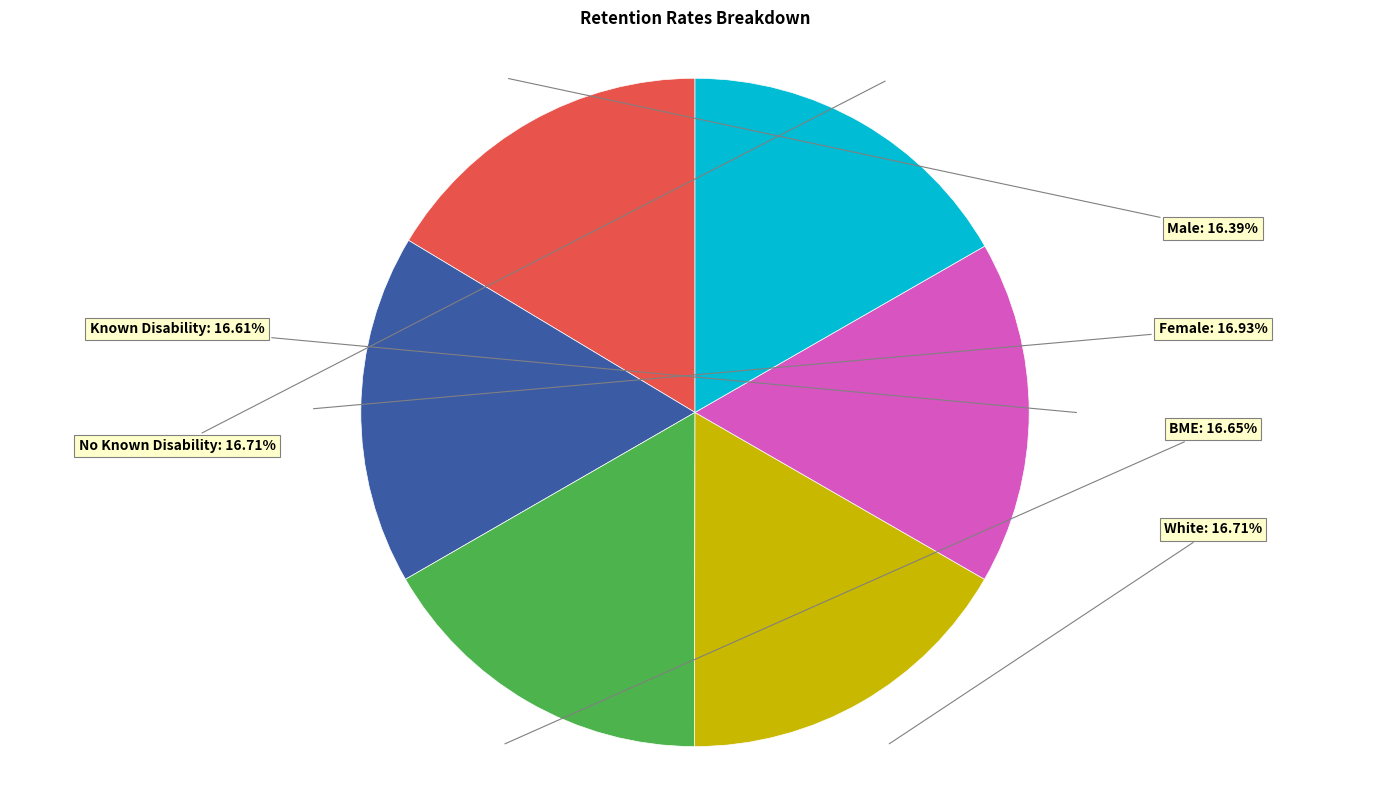

How many segments does this pie chart have?

6